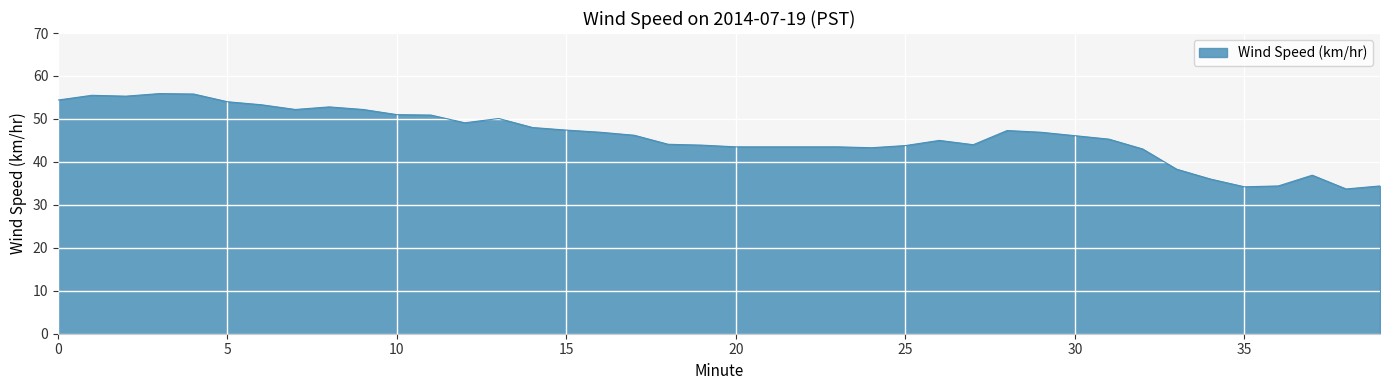

What is the difference between the maximum and minimum values?

22.2